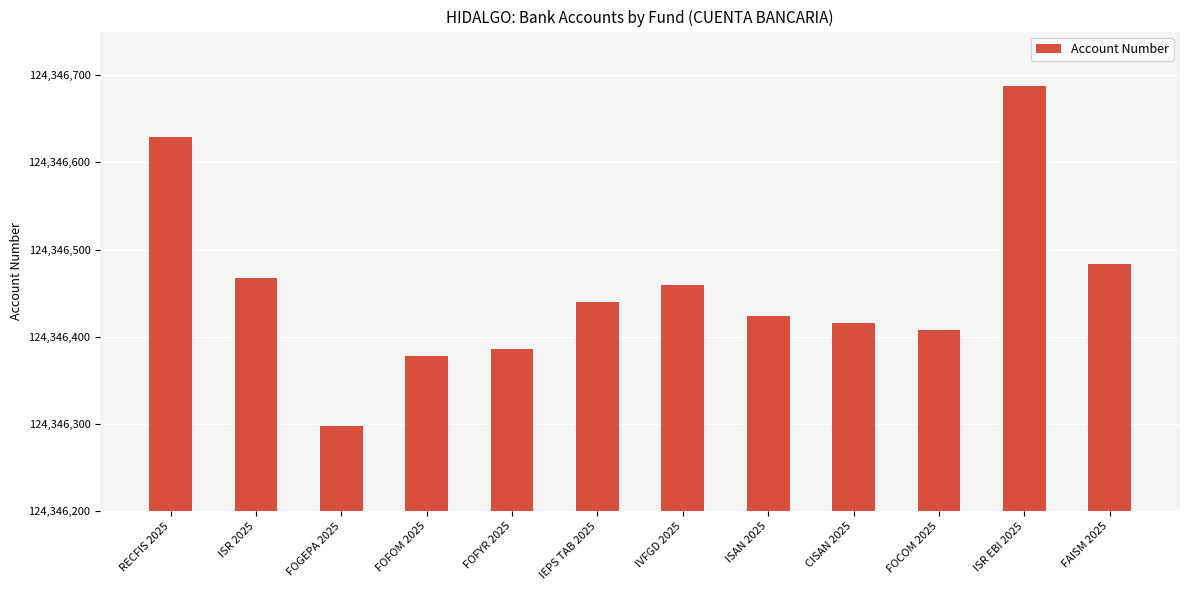

How many values are below 124346440?

6